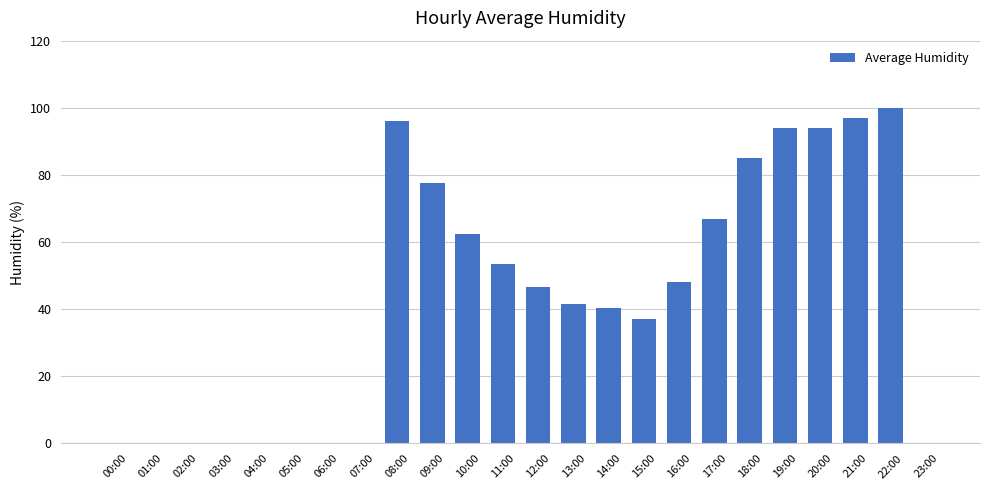

Is it true that the value at 01:00 is 35.5?

False